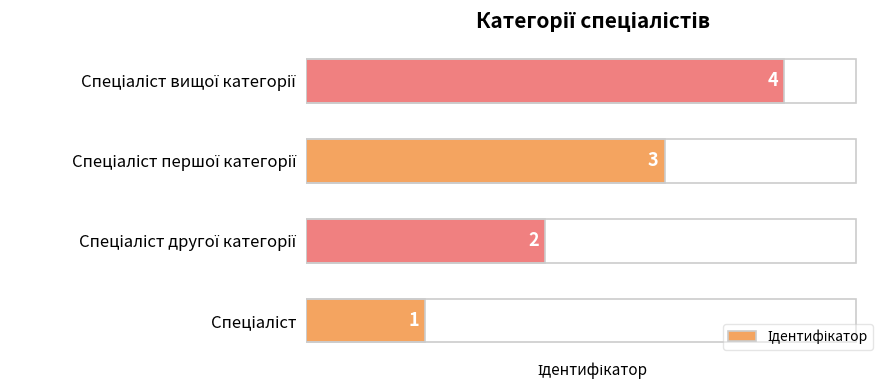

How many values are between 2 and 4?

3